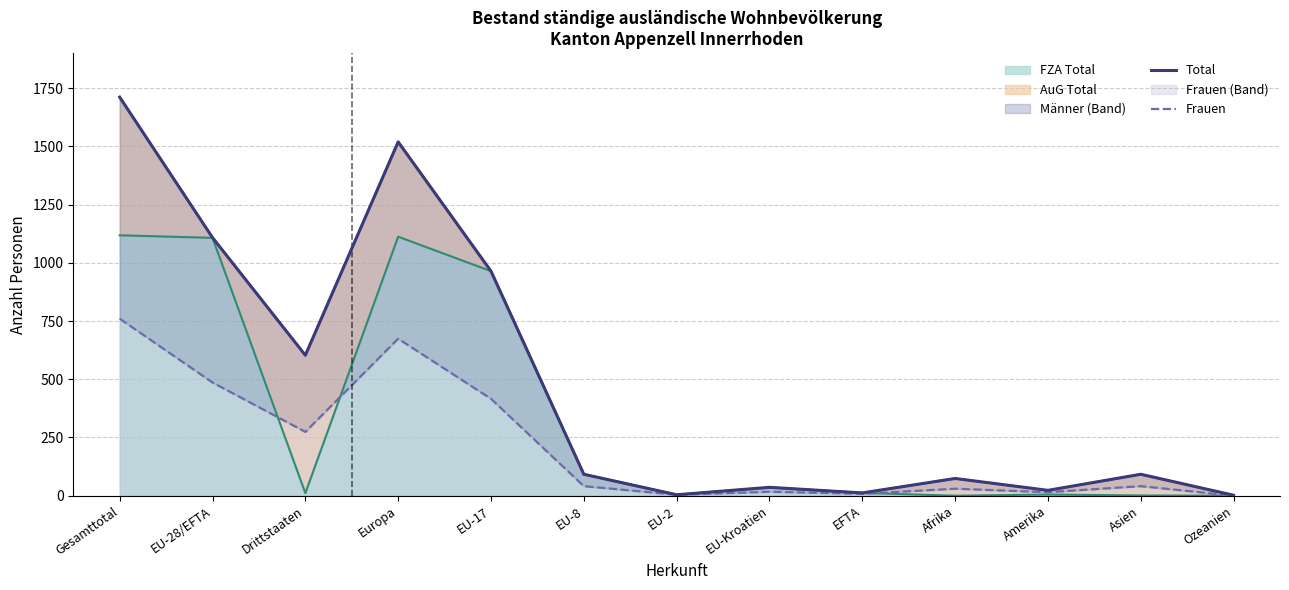

What is the difference between the Frauen values at Asien and Drittstaaten?

233